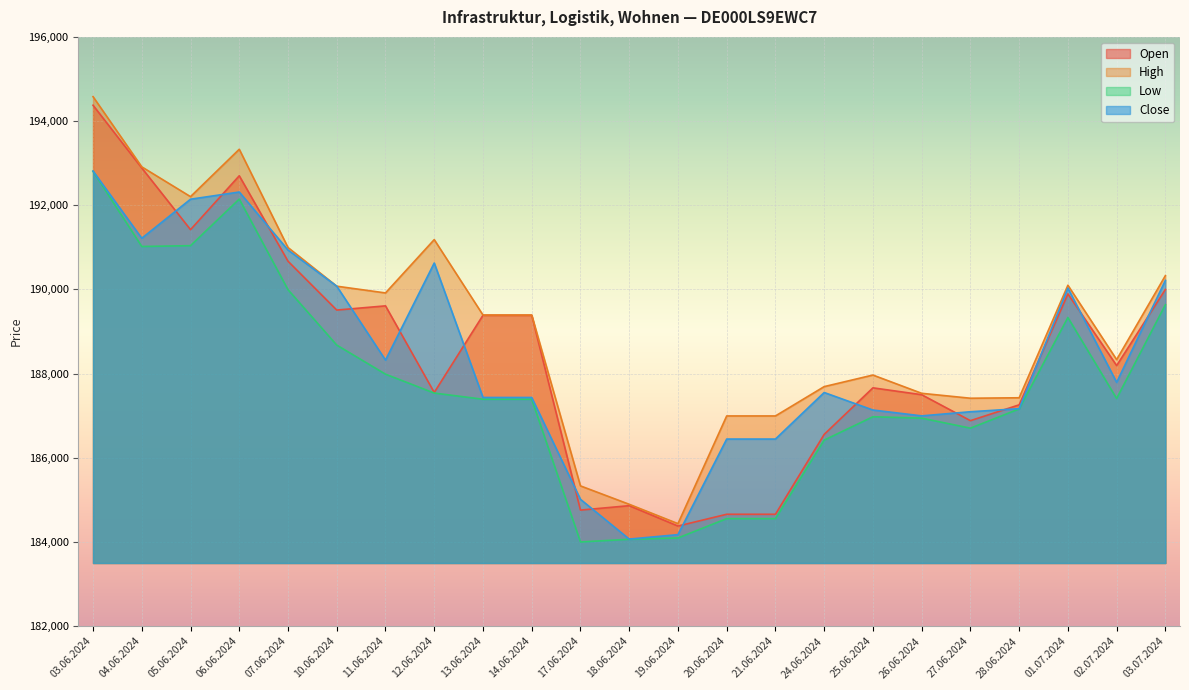

The Open series shows 189893 at 01.07.2024. True or false?

True